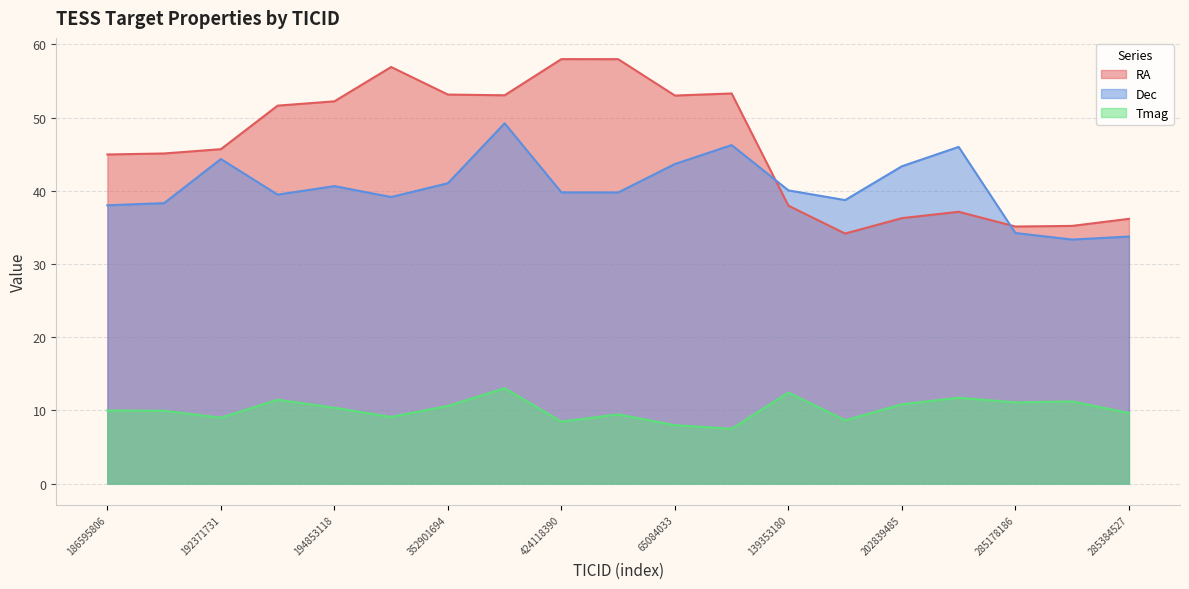

True or false: RA and Tmag intersect in this chart.

False